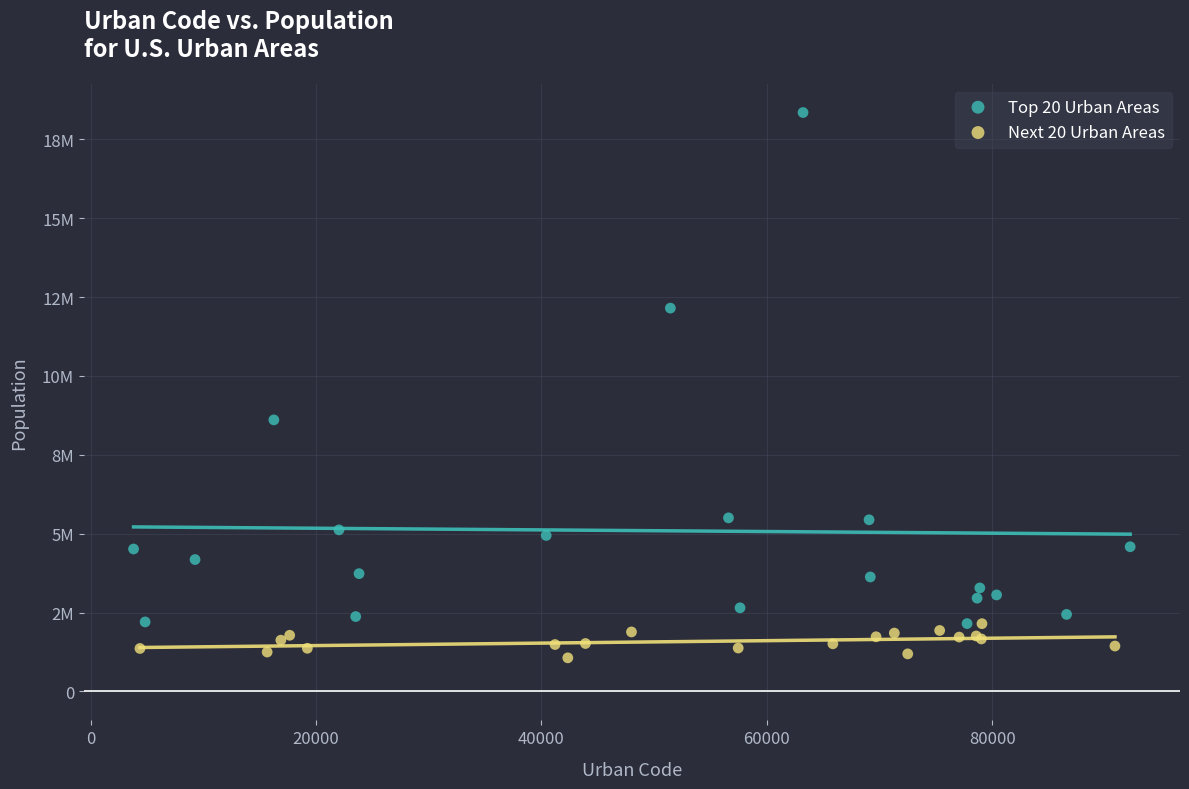

Which series contains the highest Y value?

Top 20 Urban Areas